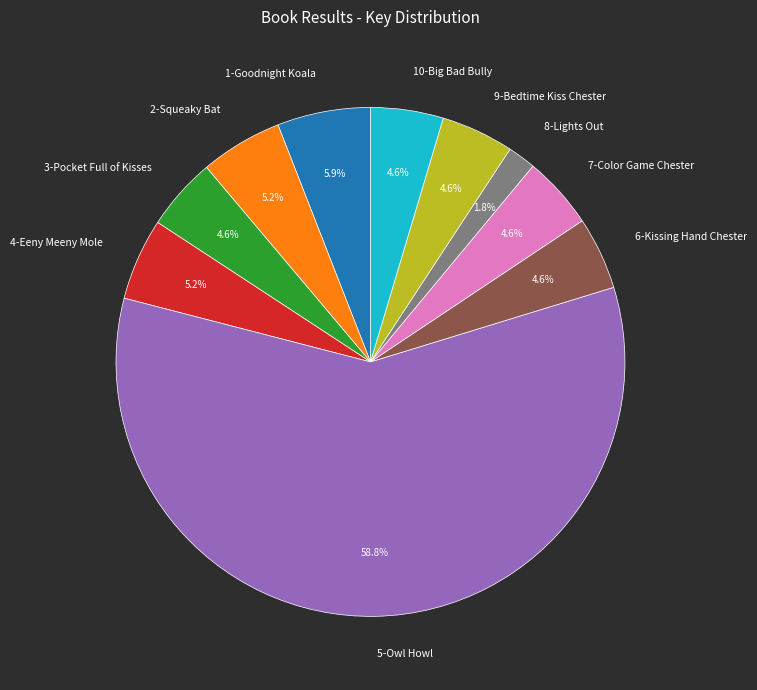

Does 5-Owl Howl represent more than half of the total?

Yes